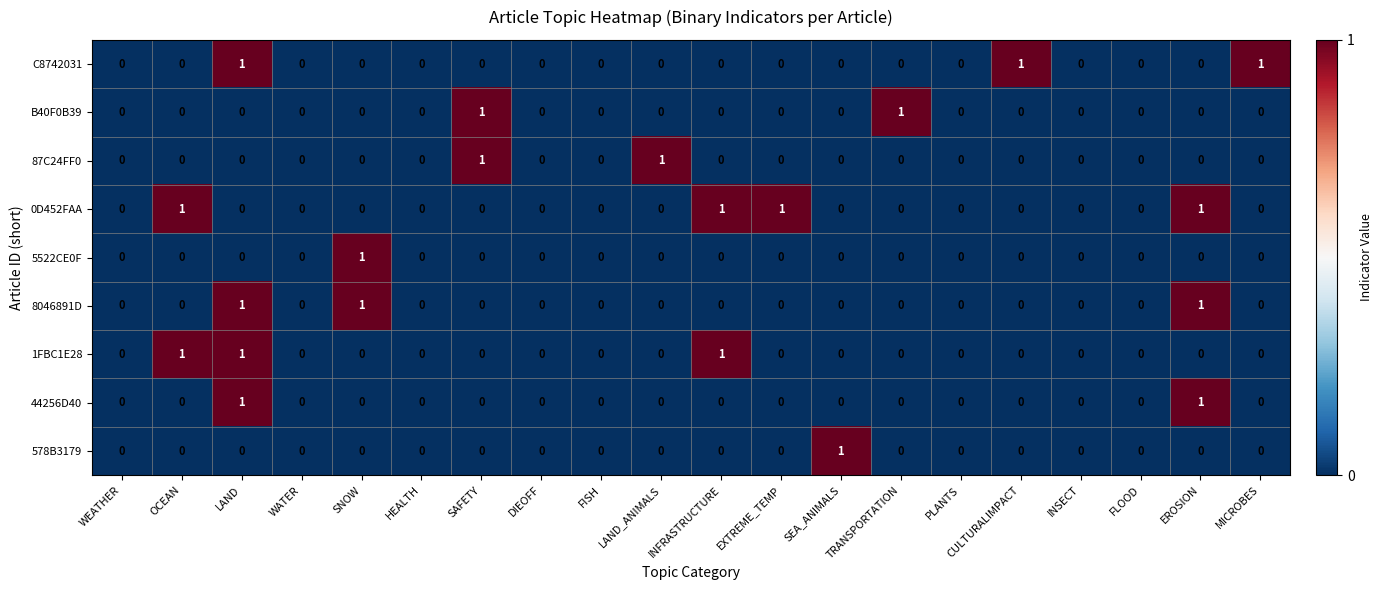

How many values in C8742031 are above zero?

3